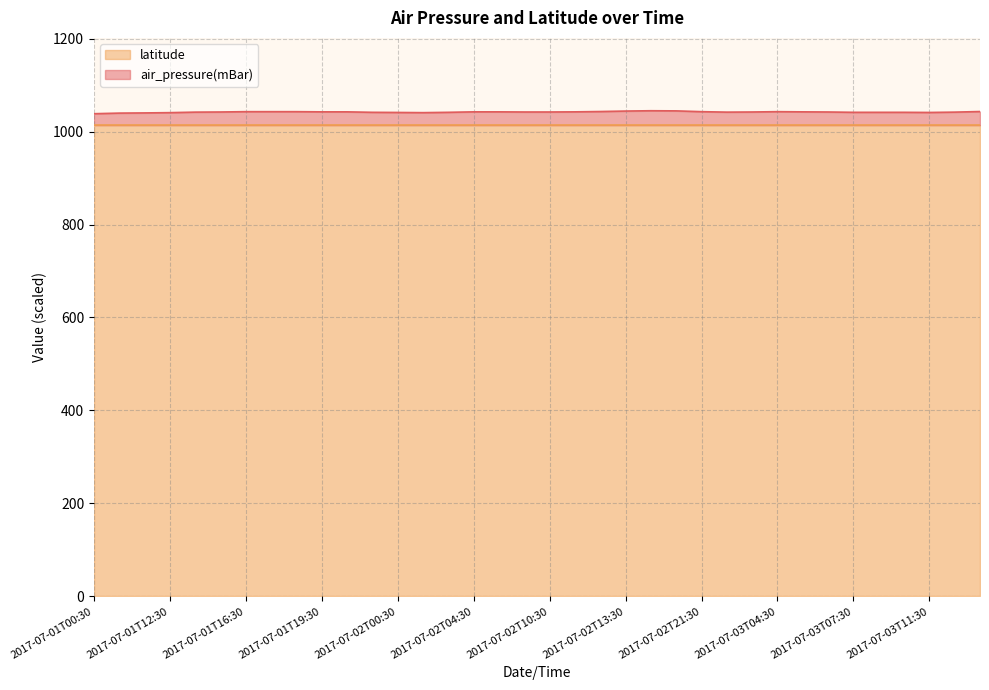

Rank the categories by value from highest to lowest.

2017-07-02T16:30, 2017-07-02T17:30, 2017-07-02T13:30, 2017-07-02T12:30, 2017-07-03T16:30, 2017-07-01T16:30, 2017-07-01T17:30, 2017-07-01T18:30, 2017-07-02T21:30, 2017-07-03T04:30, 2017-07-01T19:30, 2017-07-01T20:30, 2017-07-02T04:30, 2017-07-02T05:30, 2017-07-02T11:30, 2017-07-03T05:30, 2017-07-01T14:30, 2017-07-02T09:30, 2017-07-02T10:30, 2017-07-03T03:30, 2017-07-03T06:30, 2017-07-01T13:30, 2017-07-03T02:30, 2017-07-03T12:30, 2017-07-01T23:30, 2017-07-02T02:30, 2017-07-03T07:30, 2017-07-03T09:30, 2017-07-03T10:30, 2017-07-02T00:30, 2017-07-03T11:30, 2017-07-01T12:30, 2017-07-02T01:30, 2017-07-01T11:30, 2017-07-01T10:30, 2017-07-01T00:30